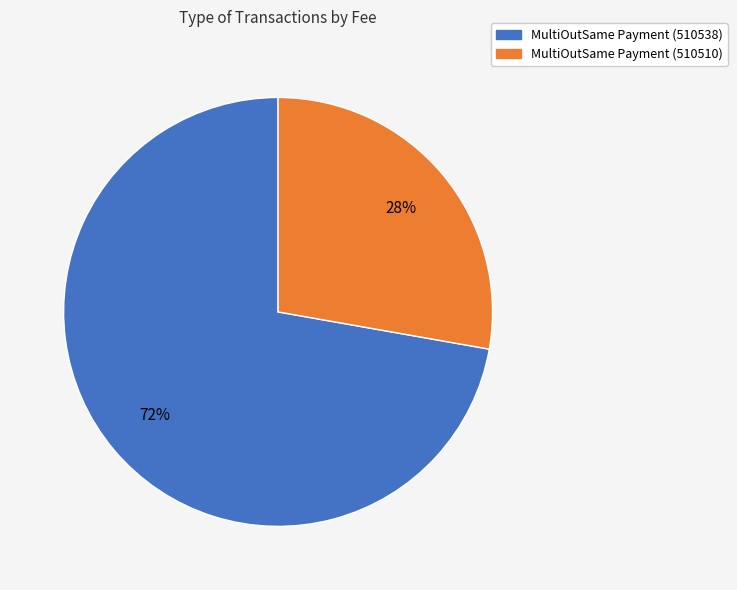

Does MultiOutSame Payment (510538) represent more than half of the total?

Yes